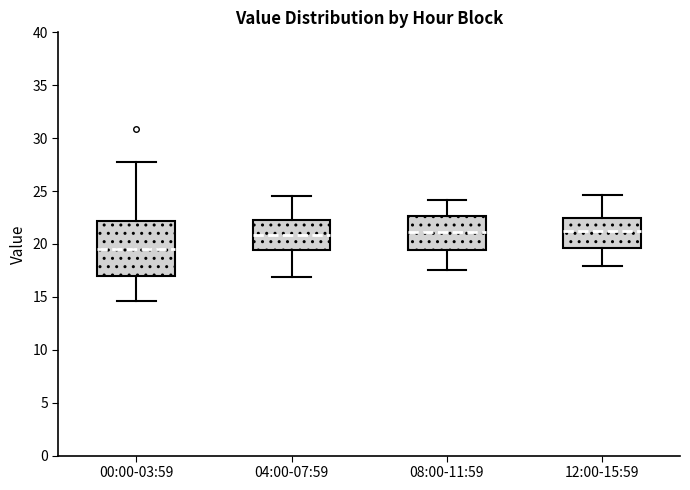

Which box's median line is the lowest?

00:00-03:59